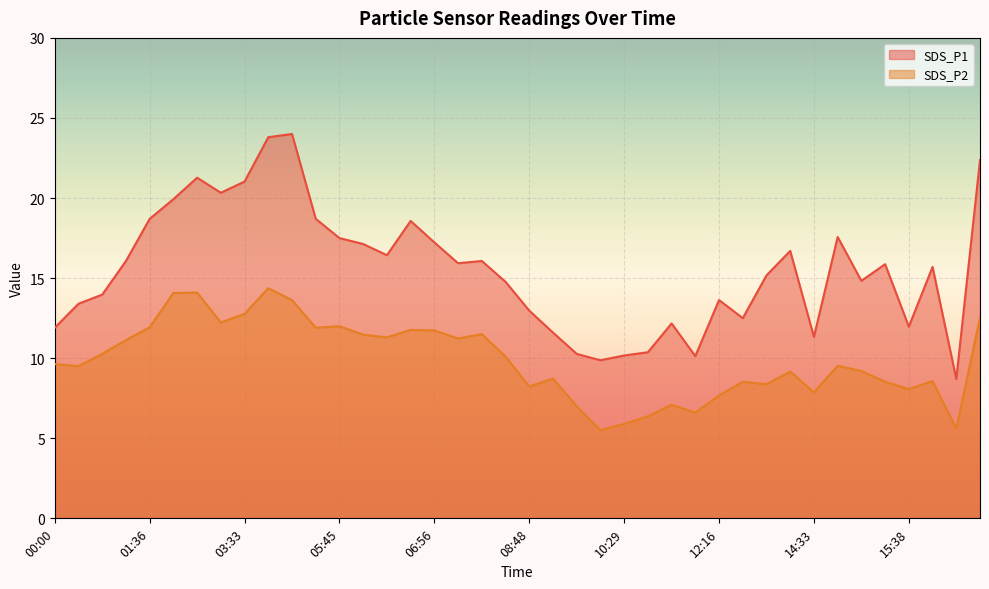

What is the sum of all SDS_P2 values?

395.7